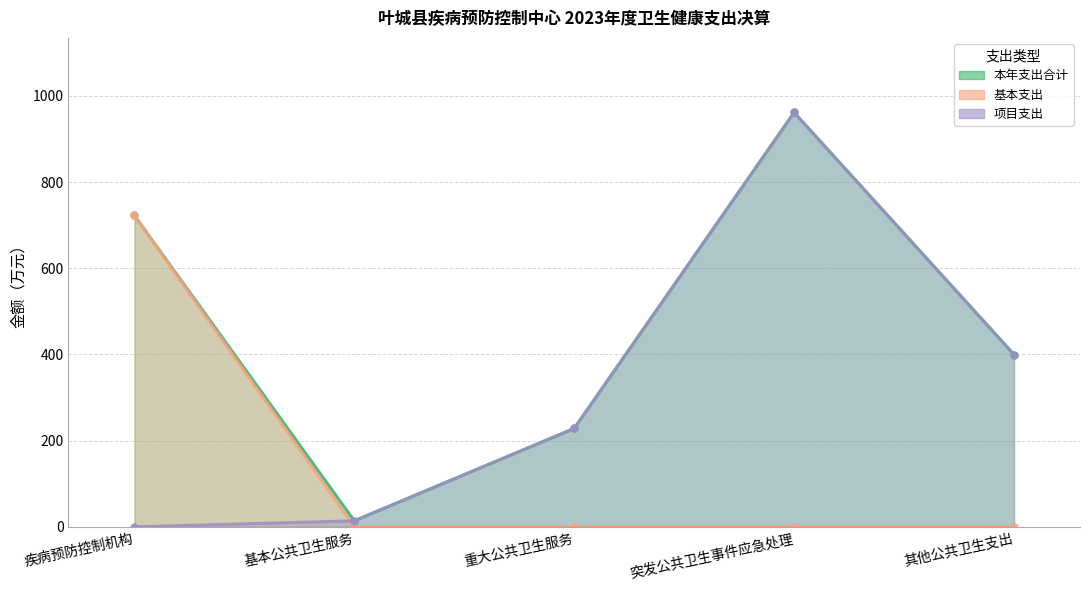

Which series changed the most between 基本公共卫生服务 and 重大公共卫生服务?

本年支出合计